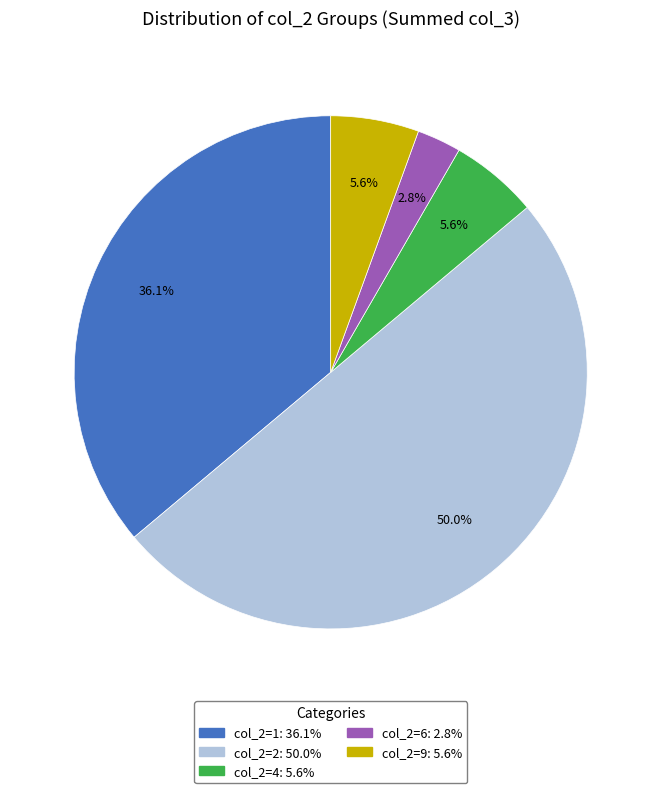

How many slices are in this pie chart?

5